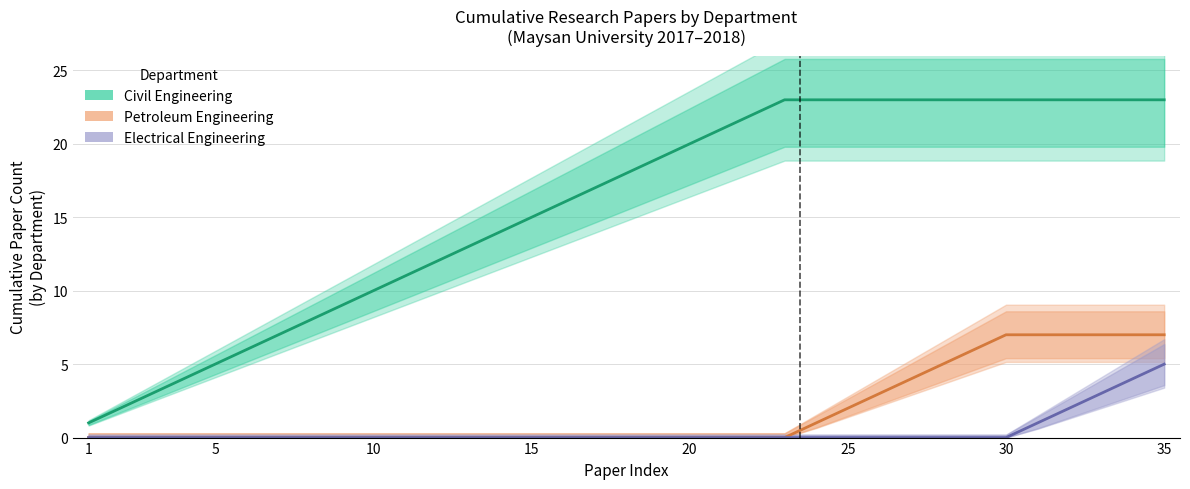

Count the number of categories in the chart.

35